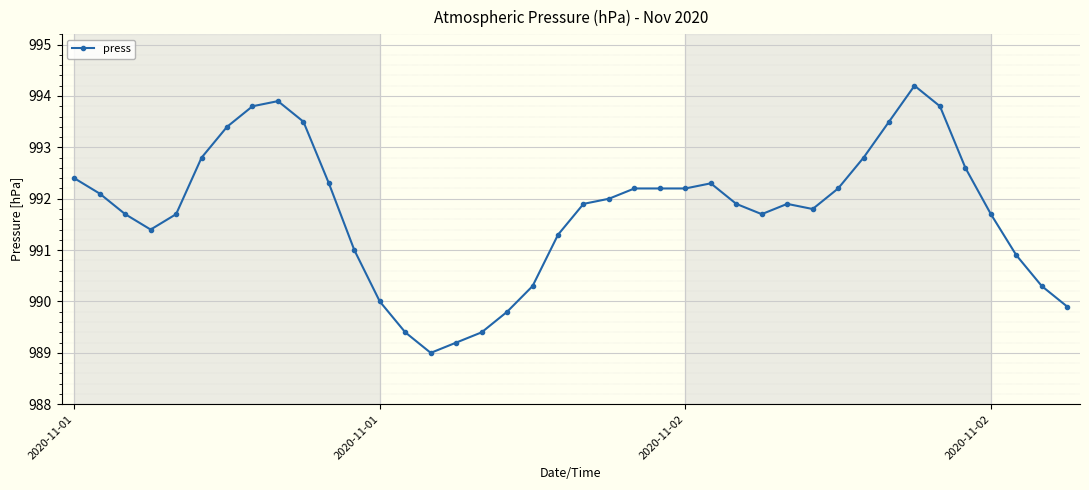

What is the greatest value displayed?

994.2